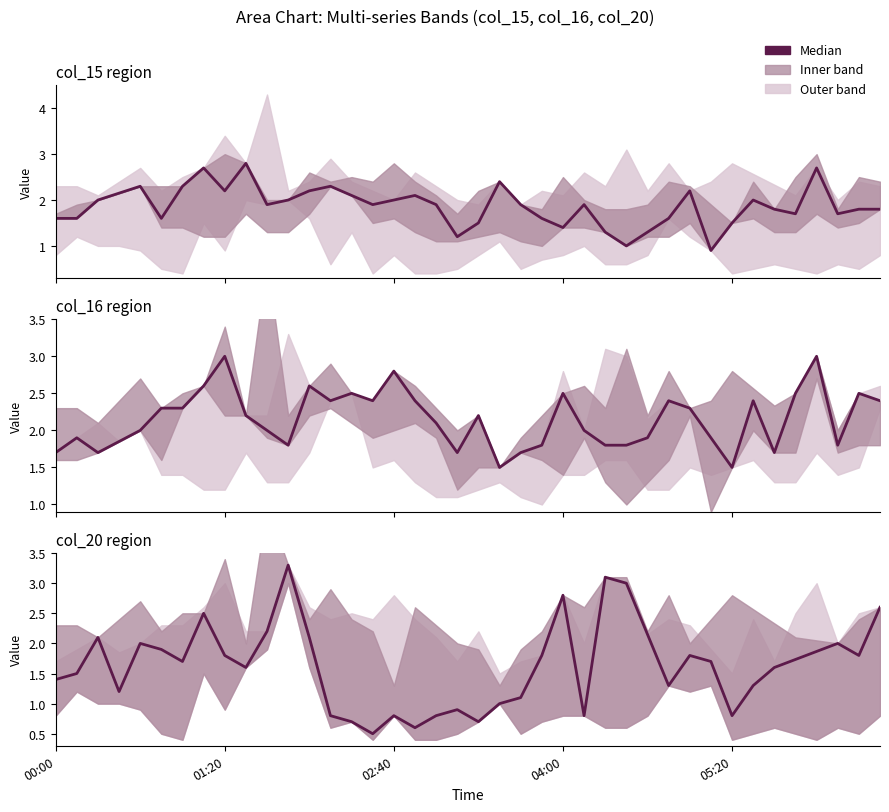

Which category has the highest value across all series?

11